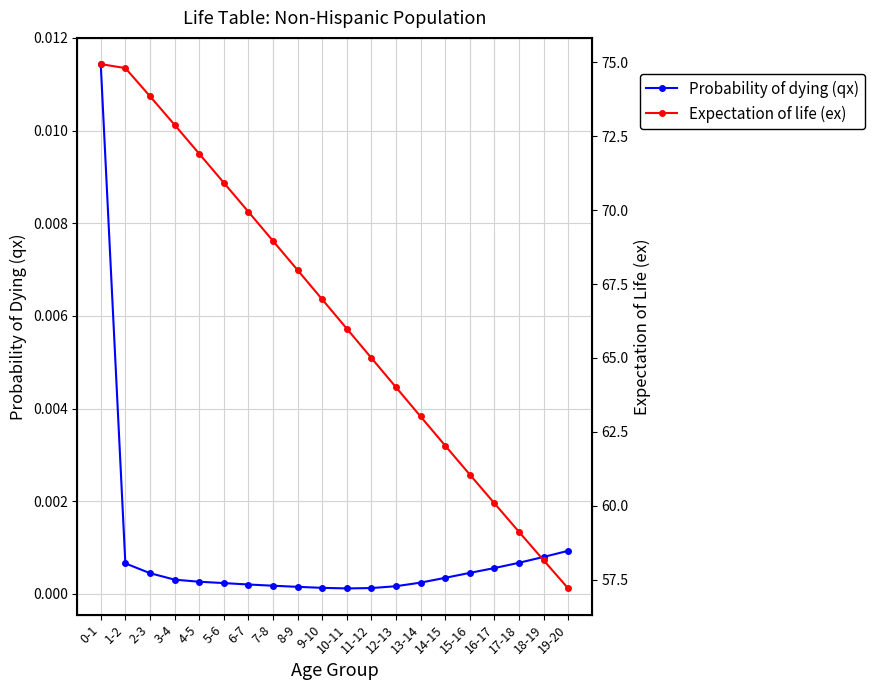

What are all the series names shown in the legend?

Probability of dying (qx), Expectation of life (ex)